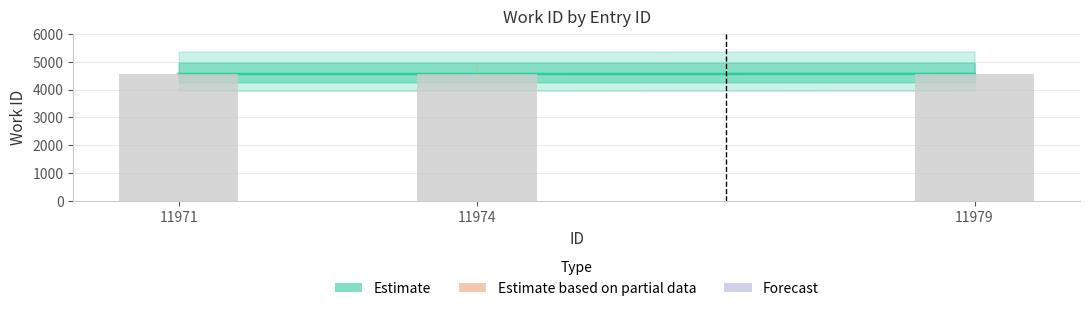

What is the approximate value at 11974?

4555